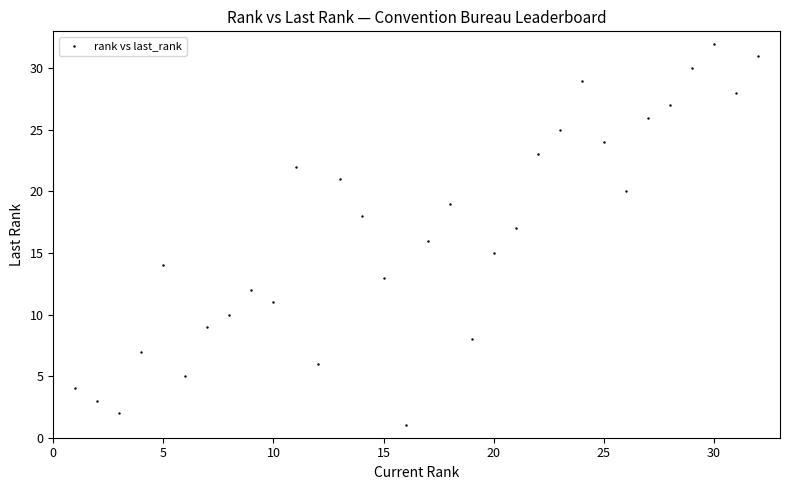

What is the range of X values (max minus min)?

31